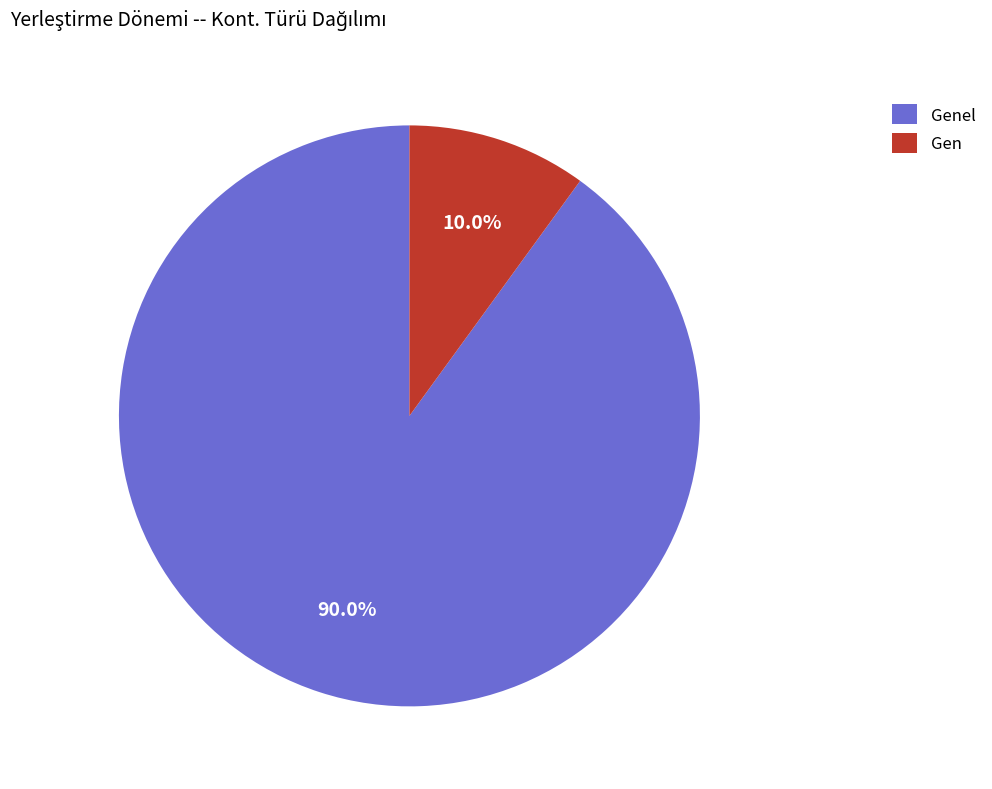

To the nearest percent, what is the difference between the largest and smallest slice percentages?

80%